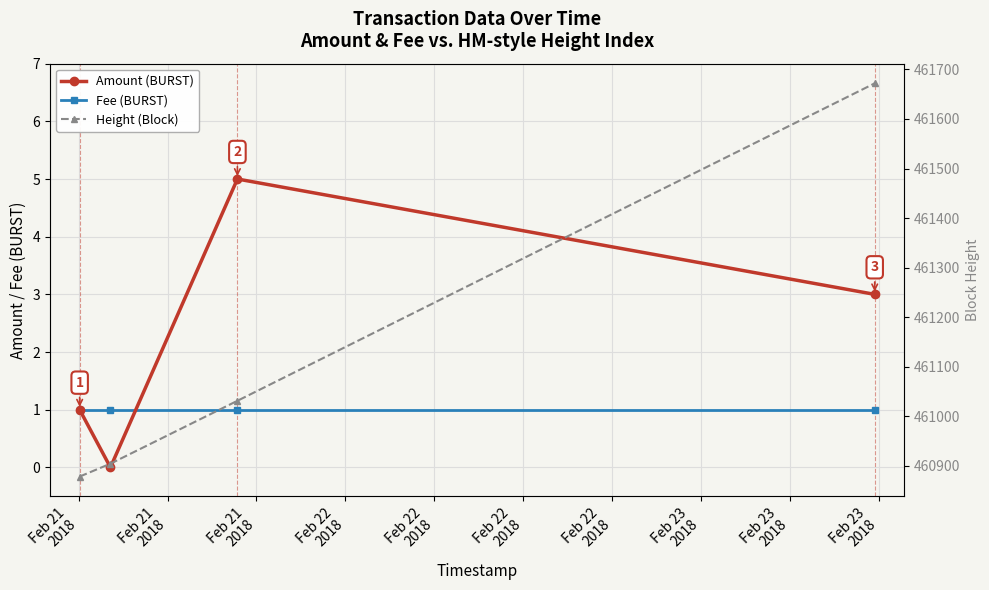

Count the number of categories in the chart.

4